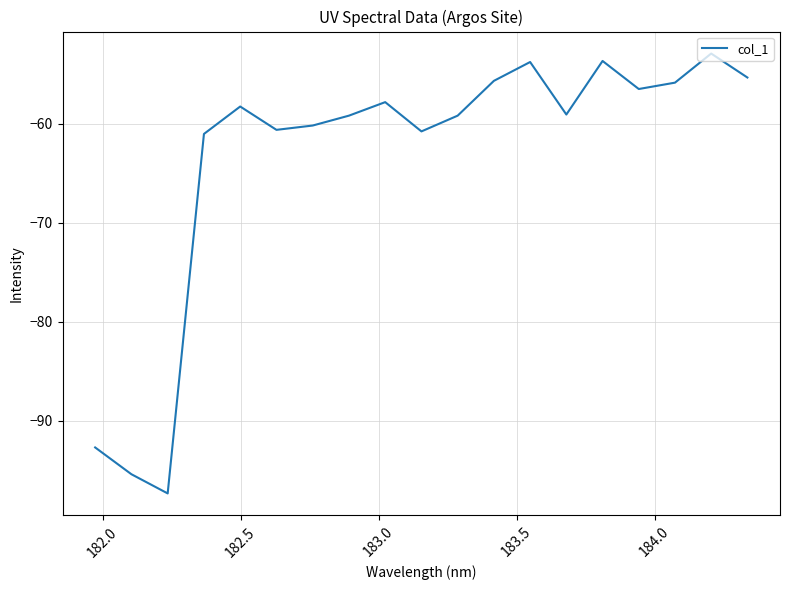

What is the maximum value shown in the chart?

-52.9